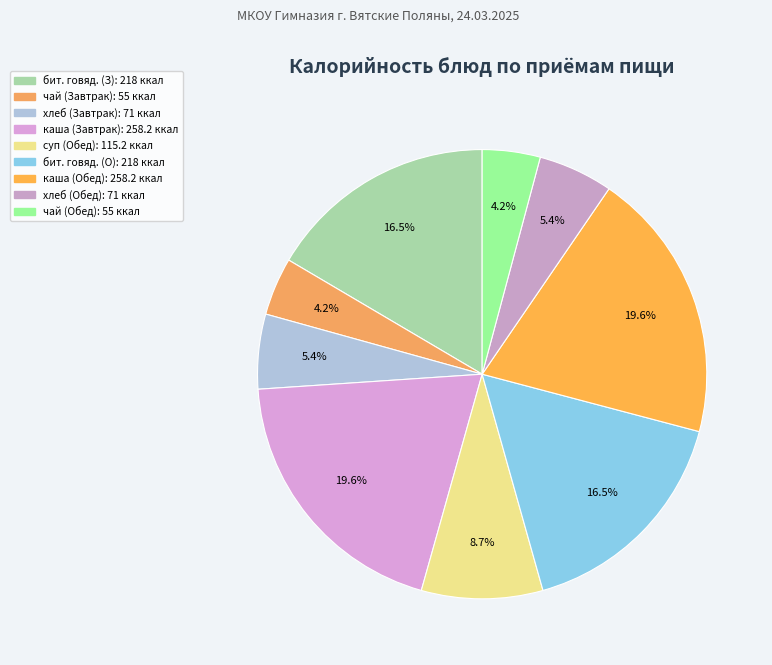

Which category has the smallest portion of the pie?

чай с сахаром и лимоном (Завтрак)